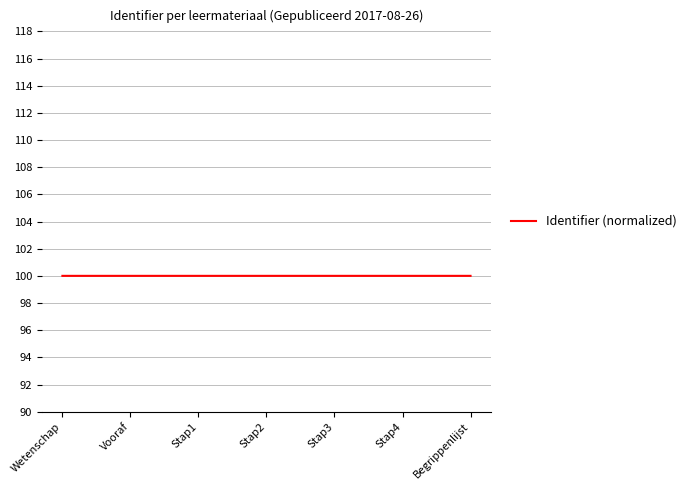

Reading left to right, extract all data points from this chart.

Wetenschap=100.0	Vooraf=100.0	Stap1=100.0	Stap2=100.0	Stap3=100.0	Stap4=100.0	Begrippenlijst=100.0